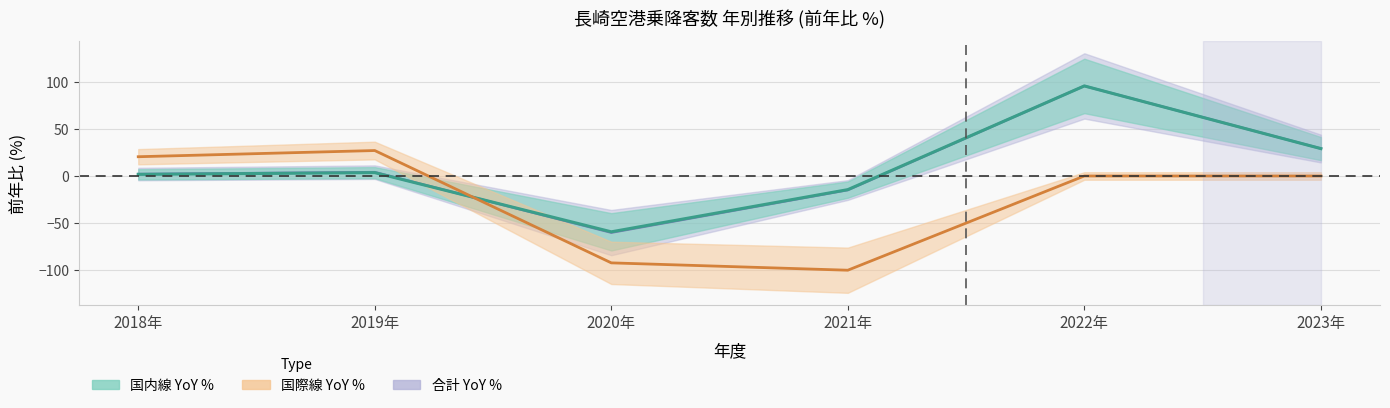

Where is the first local minimum for International YoY %?

2021年